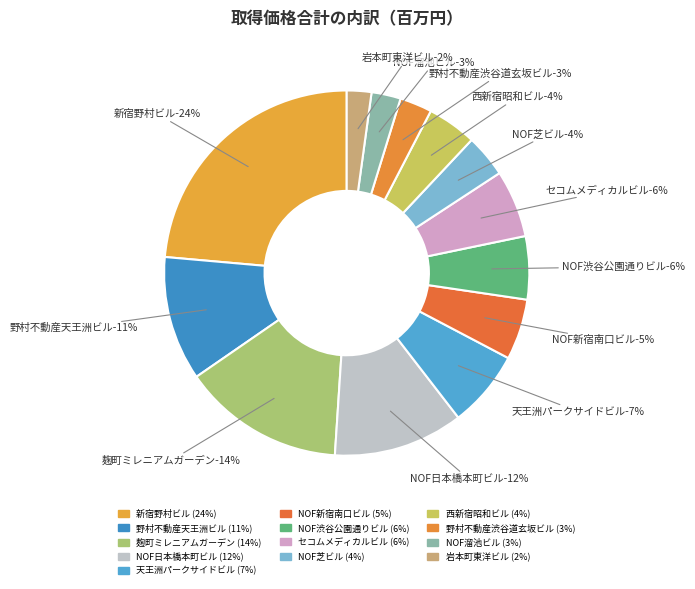

How many slices are in this pie chart?

13